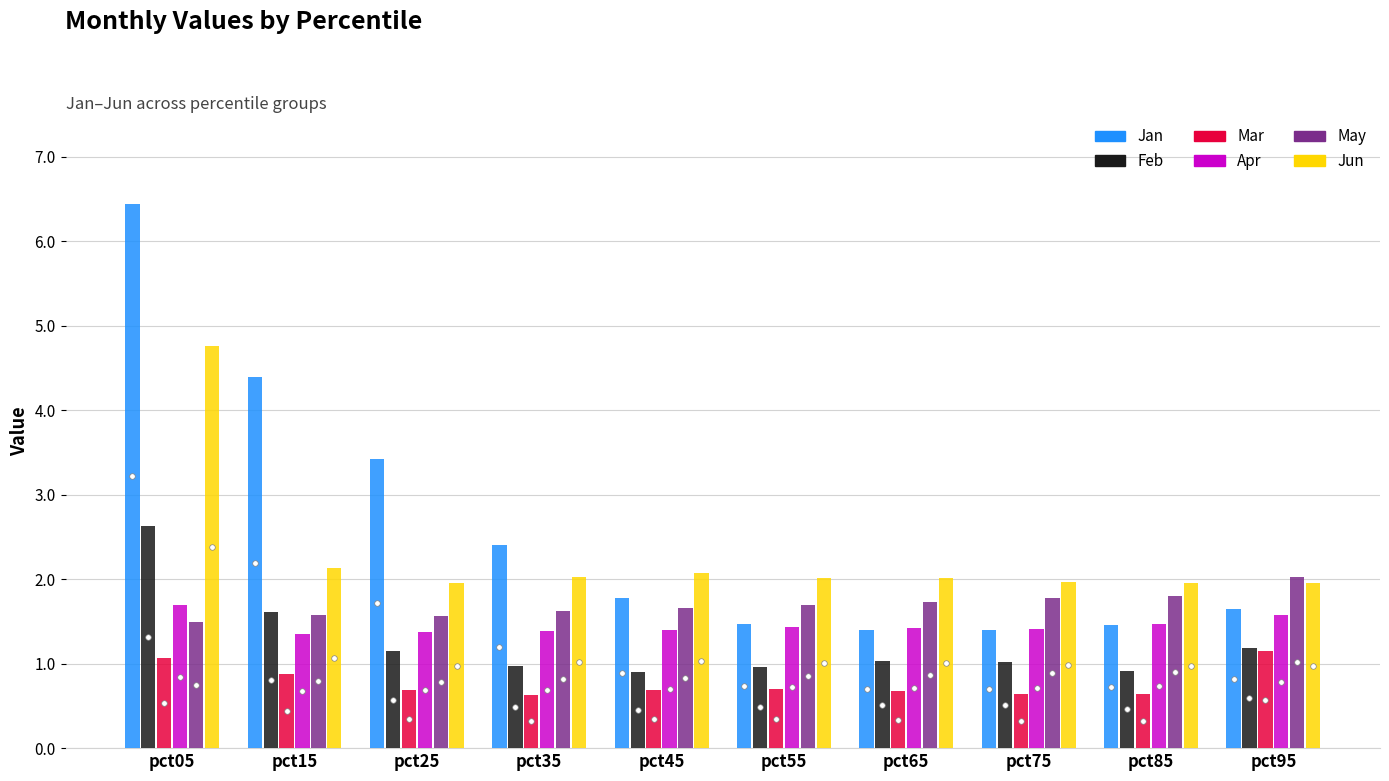

The value of Jun at pct65 is 2.0. True or false?

True